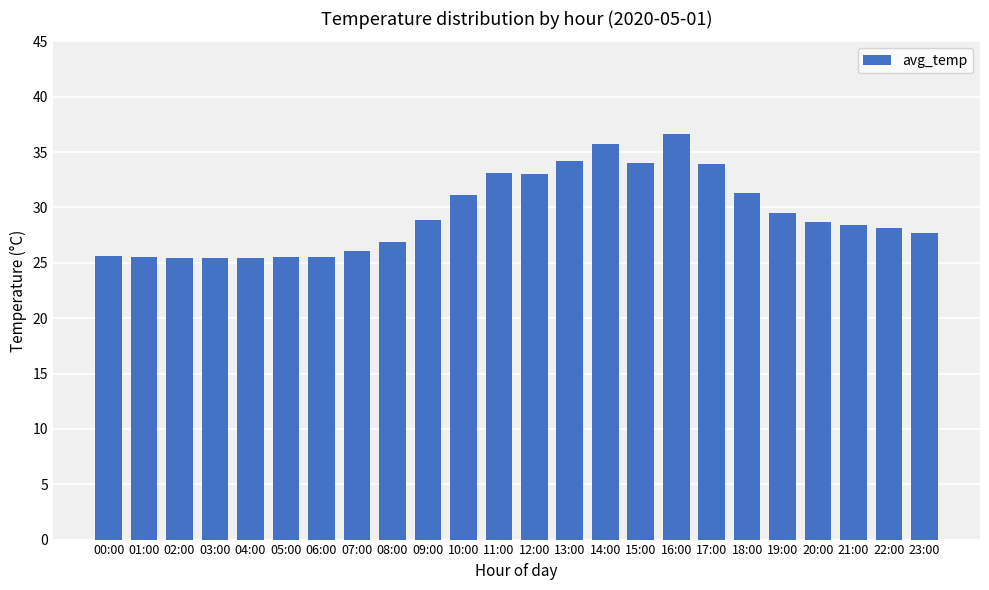

What value does the data have at 06:00?

25.5